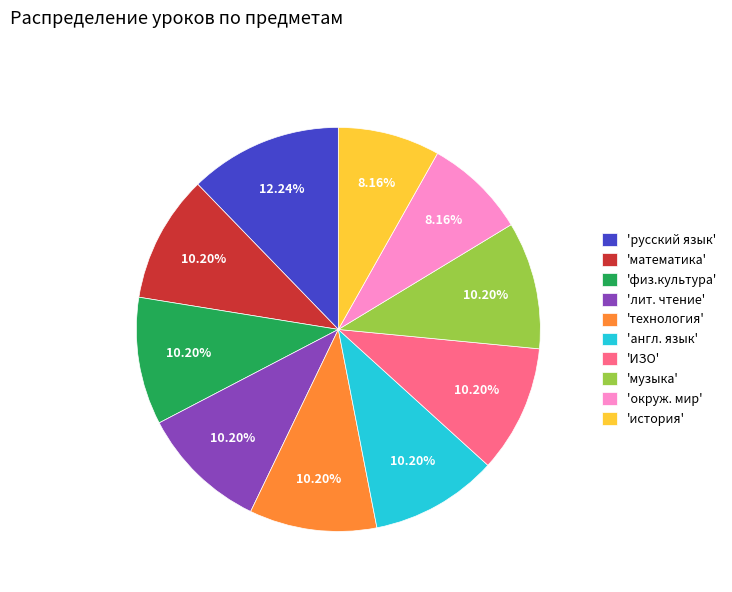

Which slice is the largest?

'русский язык'